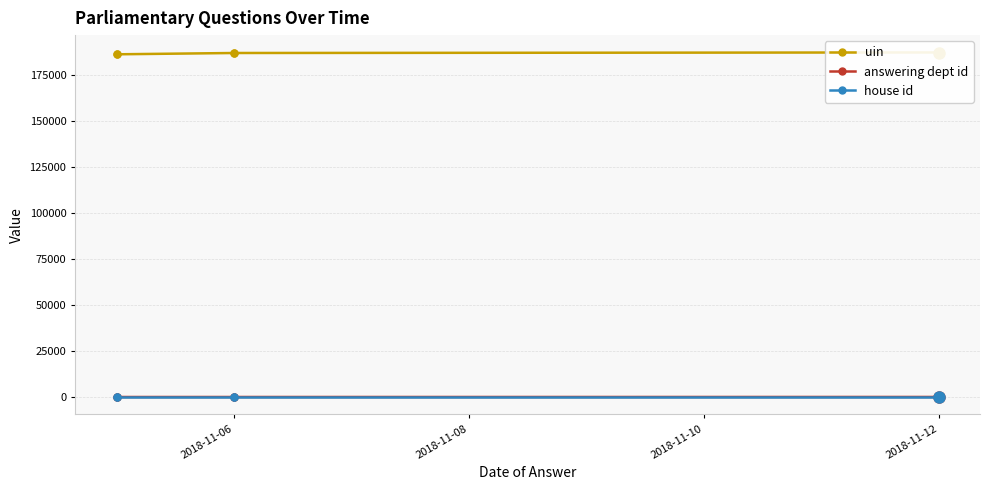

Rank the series at 2018-11-12 from lowest to highest value.

house id, answering dept id, uin